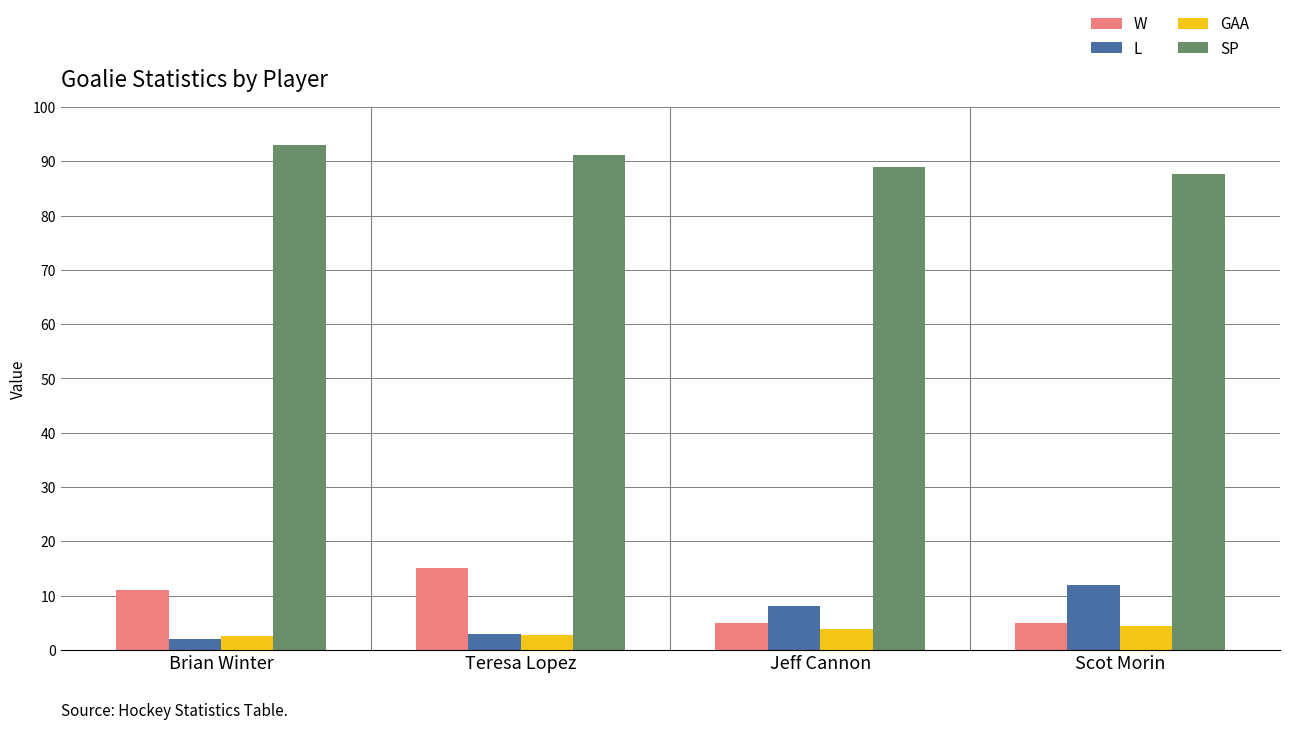

Does the chart contain stacked bars?

No